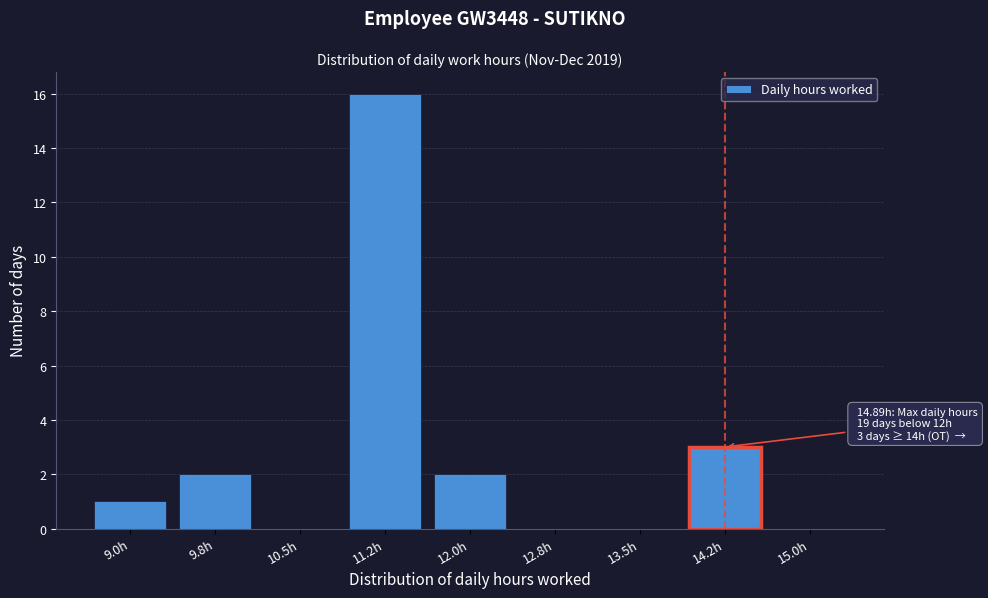

Reading left to right, transcribe all the data shown in this chart.

9.0h=1	9.8h=2	10.5h=0	11.2h=16	12.0h=2	12.8h=0	13.5h=0	14.2h=3	15.0h=0